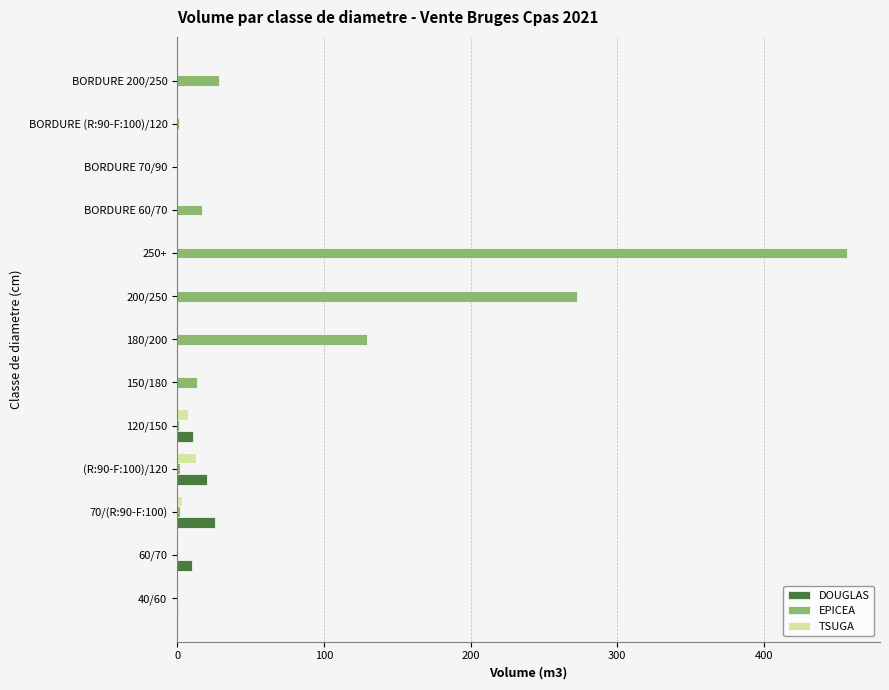

Which category has the highest value in the EPICEA series?

250+